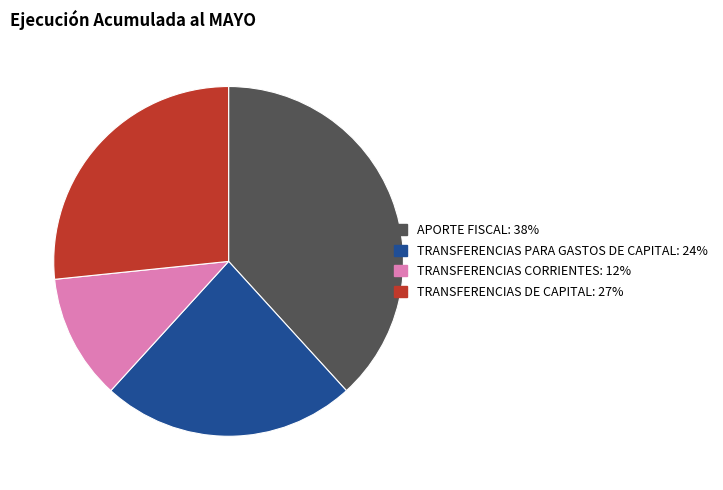

Which has a higher value, TRANSFERENCIAS CORRIENTES or TRANSFERENCIAS PARA GASTOS DE CAPITAL?

TRANSFERENCIAS PARA GASTOS DE CAPITAL